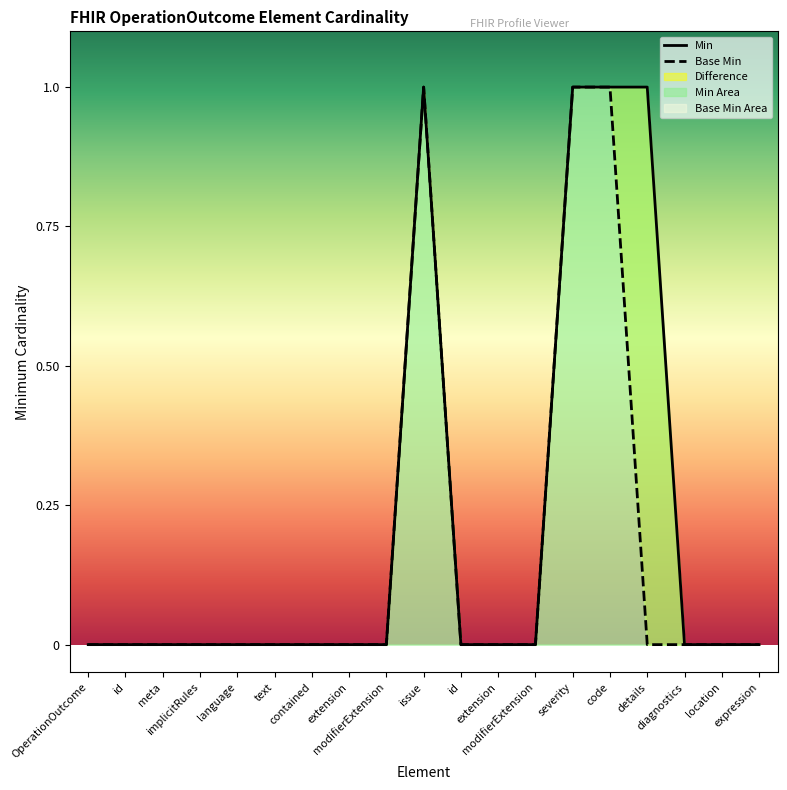

At which category is the sum across all series the highest?

issue